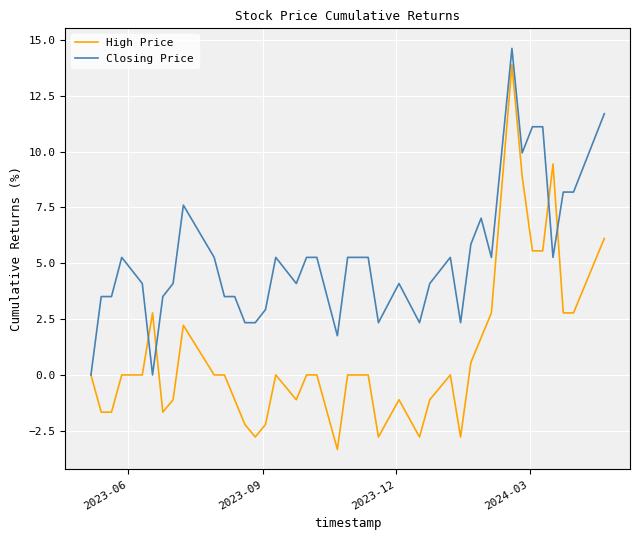

Is this an area chart (filled region under the line)?

No